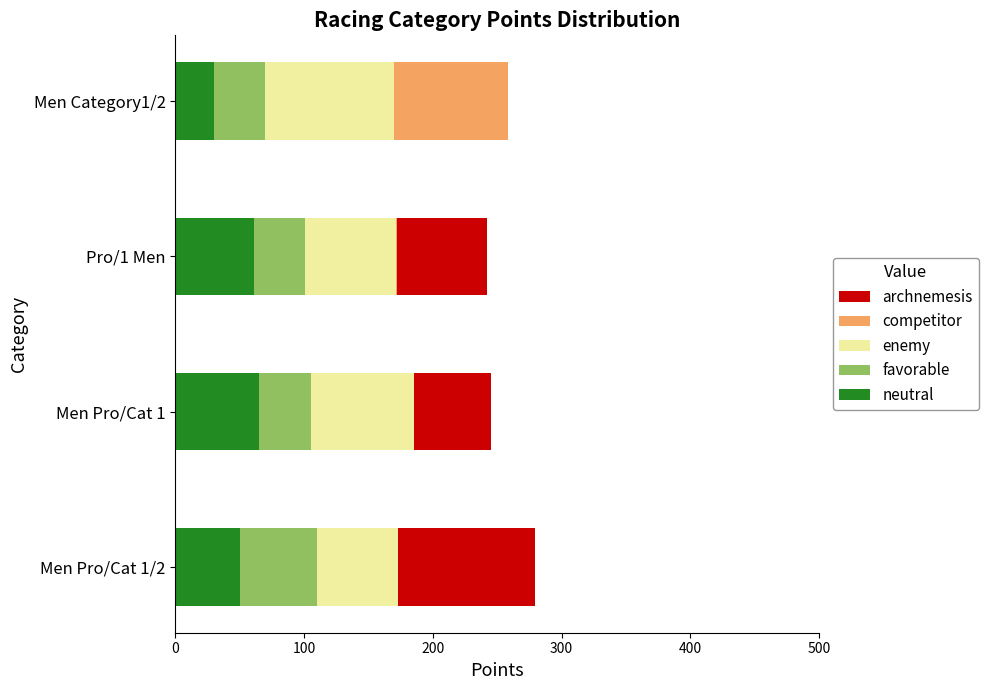

How many categories are shown in the chart?

4